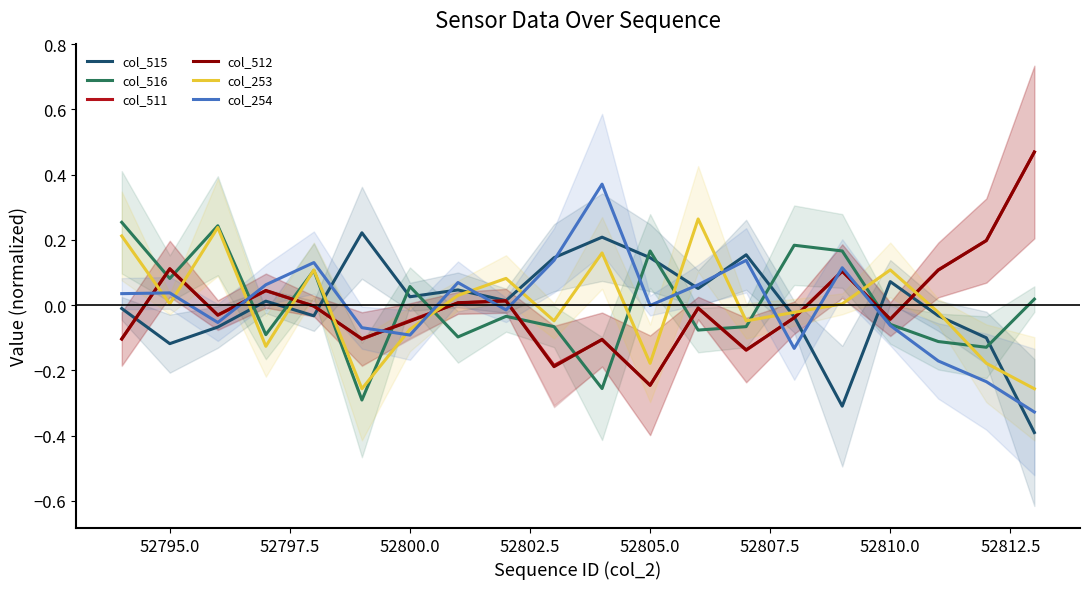

Reading left to right, list all the values displayed in this chart.

col_515: -0.0	-0.1	-0.1	0.0	-0.0	0.2	0.0	0.0	0.0	0.1	0.2	0.1	0.1	0.2	-0.0	-0.3	0.1	-0.0	-0.1	-0.4
col_516: 0.3	0.1	0.2	-0.1	0.1	-0.3	0.1	-0.1	-0.0	-0.1	-0.3	0.2	-0.1	-0.1	0.2	0.2	-0.1	-0.1	-0.1	0.0
col_511: -0.1	0.1	-0.0	0.0	-0.0	-0.1	-0.0	0.0	0.0	-0.2	-0.1	-0.2	-0.0	-0.1	-0.0	0.1	-0.0	0.1	0.2	0.5
col_512: -0.1	0.1	-0.0	0.0	-0.0	-0.1	-0.0	0.0	0.0	-0.2	-0.1	-0.2	-0.0	-0.1	-0.0	0.1	-0.0	0.1	0.2	0.5
col_253: 0.2	0.0	0.2	-0.1	0.1	-0.3	-0.1	0.0	0.1	-0.0	0.2	-0.2	0.3	-0.0	-0.0	0.0	0.1	-0.0	-0.2	-0.3
col_254: 0.0	0.0	-0.1	0.1	0.1	-0.1	-0.1	0.1	-0.0	0.1	0.4	-0.0	0.1	0.1	-0.1	0.1	-0.1	-0.2	-0.2	-0.3